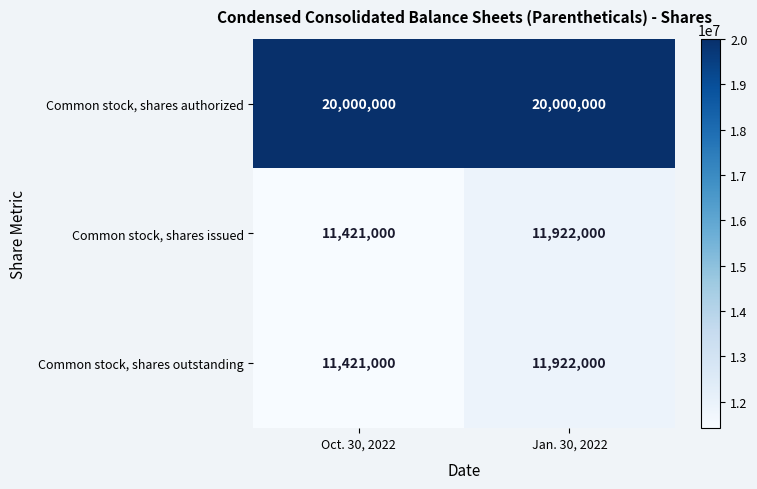

What is the spread (max minus min) of values at Jan. 30, 2022?

8078000